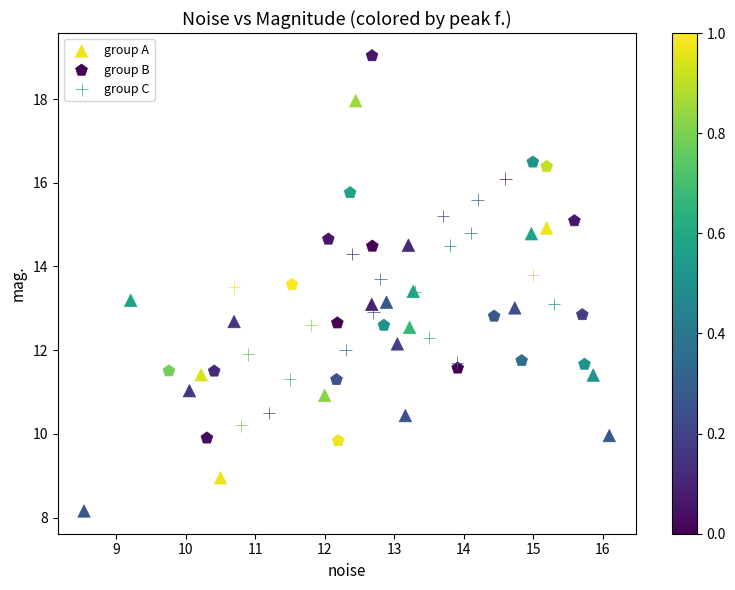

What are all the series names shown in the legend?

group A, group B, group C